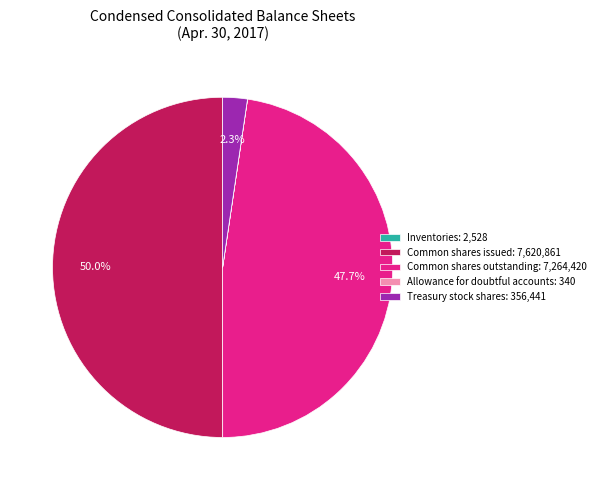

To the nearest percent, what portion does Treasury stock shares represent?

2%